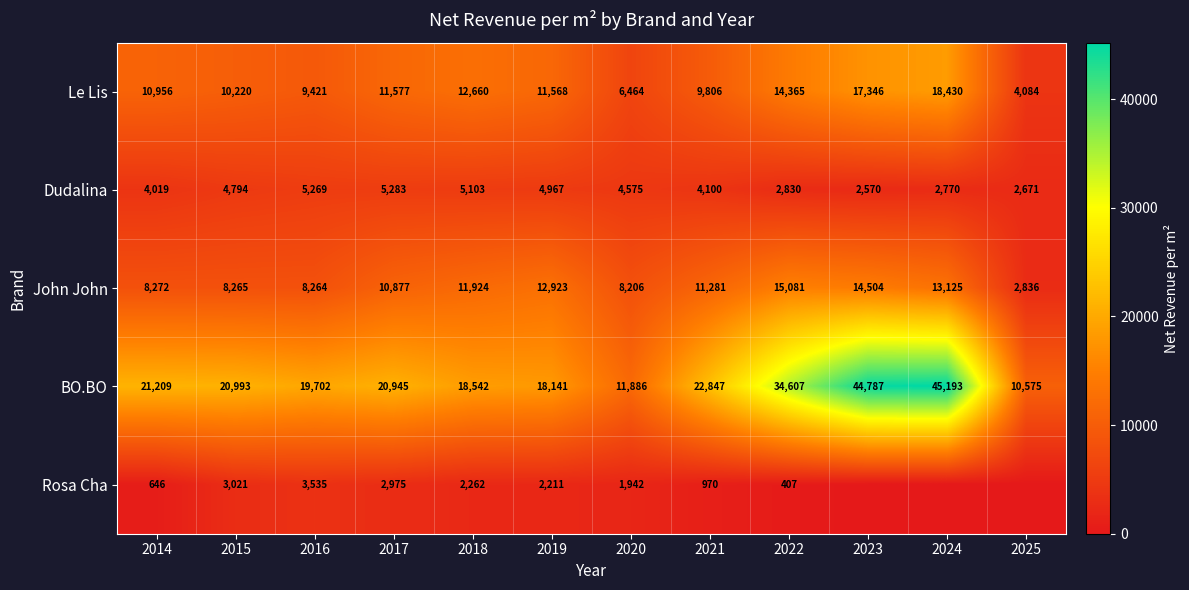

What is the lowest value of the Dudalina series?

2570